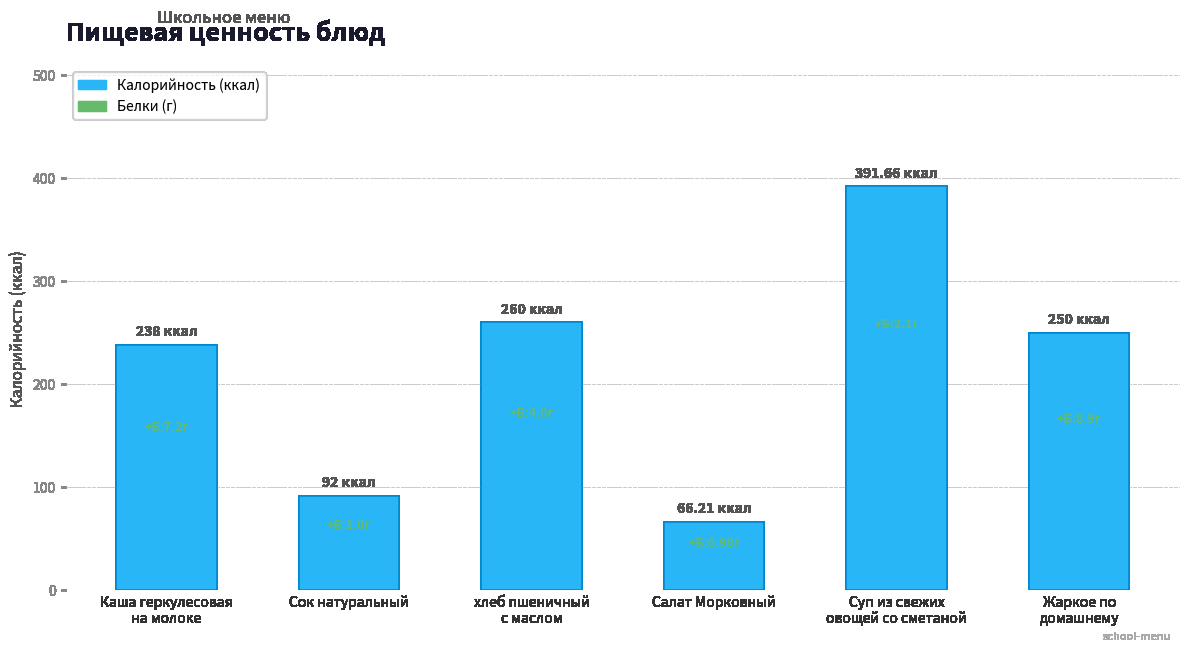

What is the label of the 3rd bar from the left?

хлеб пшеничный
с маслом